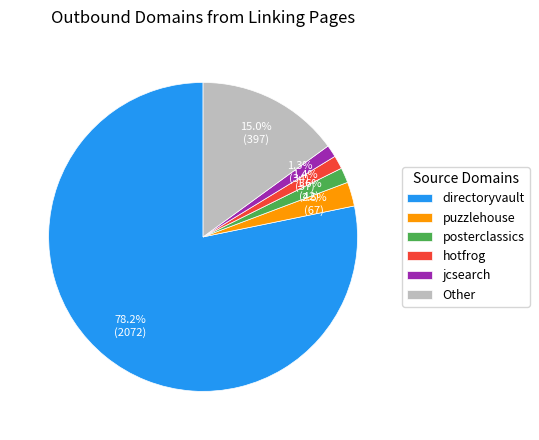

What is the ratio of the value at posterclassics to the value at puzzlehouse?

0.6